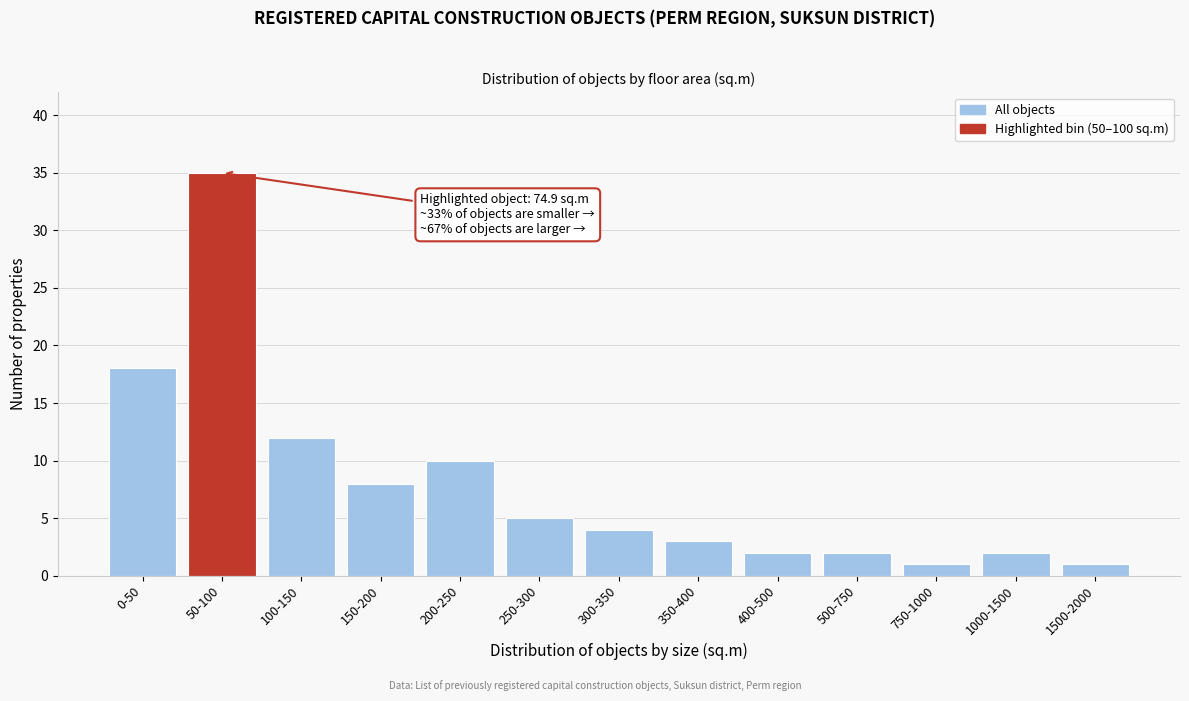

Reading right to left, extract all data points from this chart.

1500-2000=1	1000-1500=2	750-1000=1	500-750=2	400-500=2	350-400=3	300-350=4	250-300=5	200-250=10	150-200=8	100-150=12	50-100=35	0-50=18